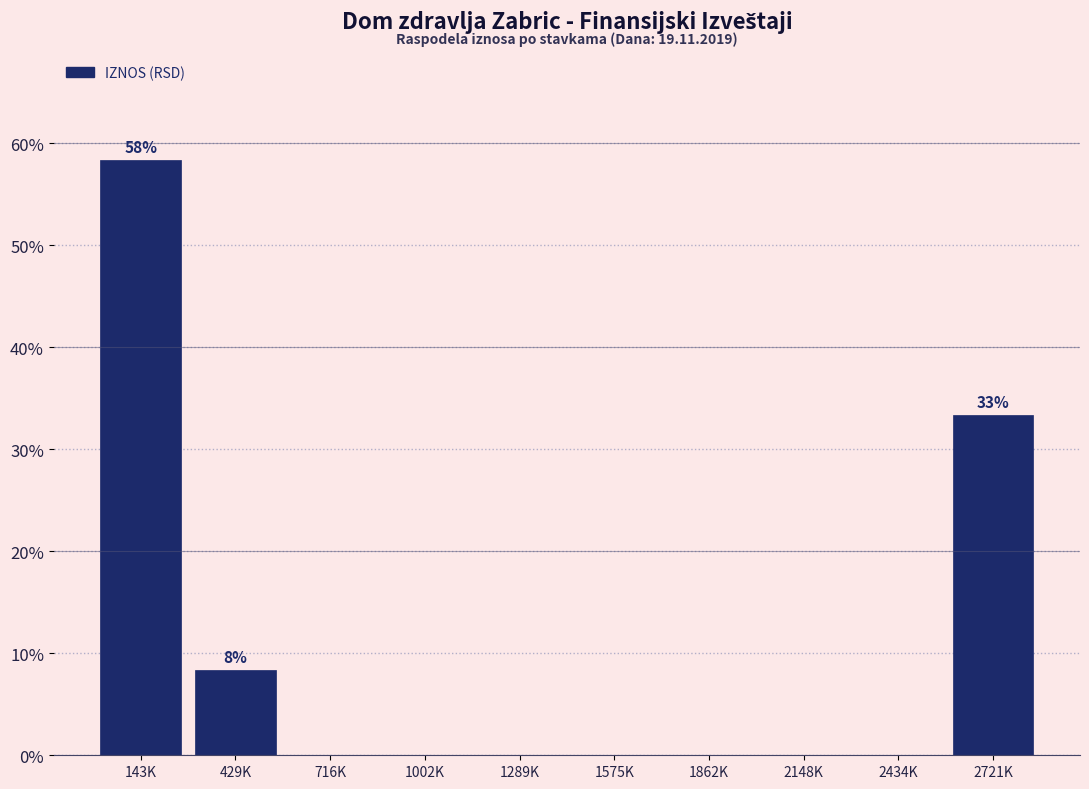

Reading left to right, extract all data points from this chart.

143K=58.3	429K=8.3	716K=0.0	1002K=0.0	1289K=0.0	1575K=0.0	1862K=0.0	2148K=0.0	2434K=0.0	2721K=33.3